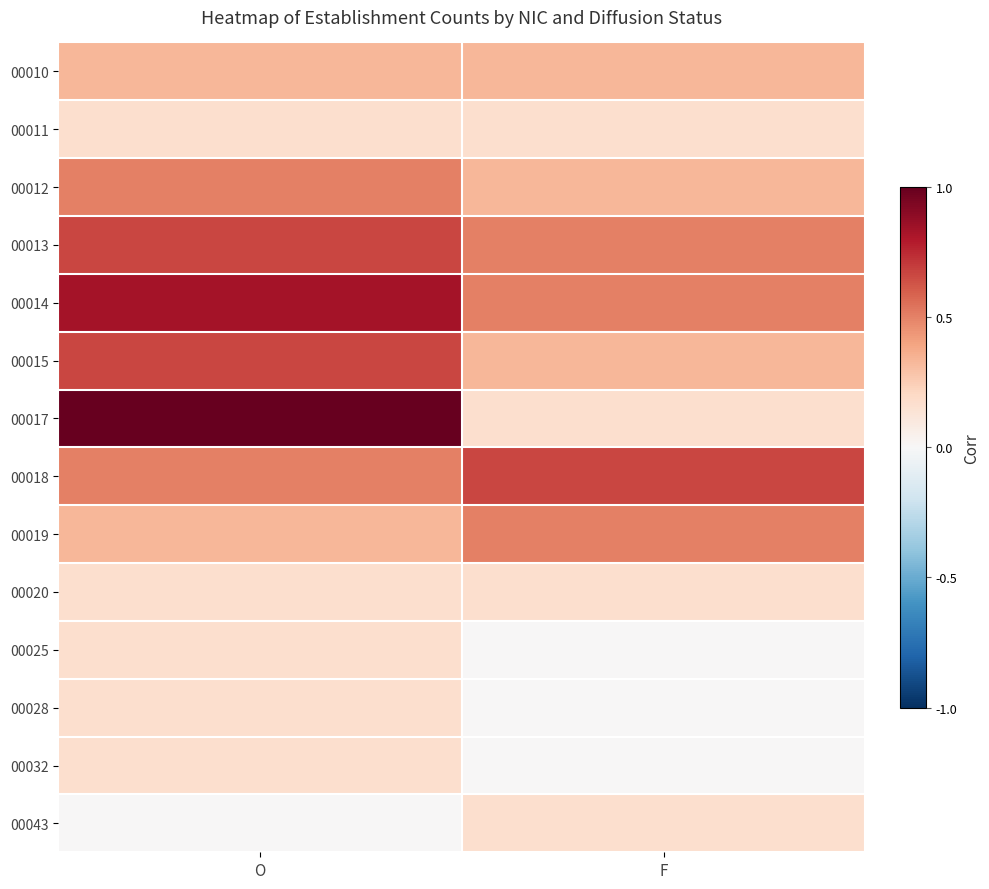

List the series in order of their peak value, highest first.

00017, 00014, 00013, 00015, 00018, 00012, 00019, 00010, 00011, 00020, 00025, 00028, 00032, 00043